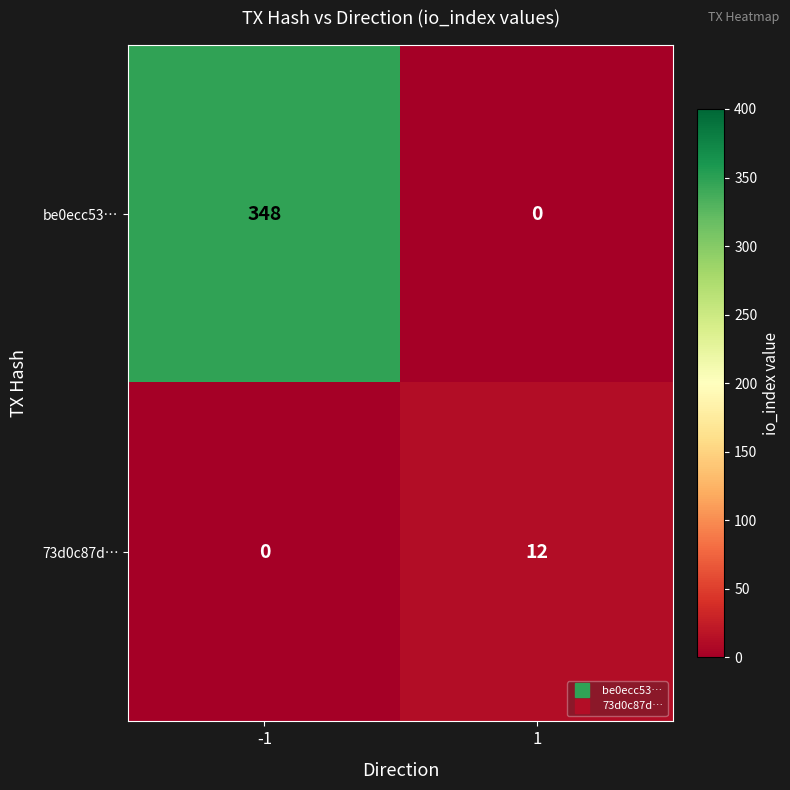

Rank the series at -1 from highest to lowest value.

be0ecc53…, 73d0c87d…